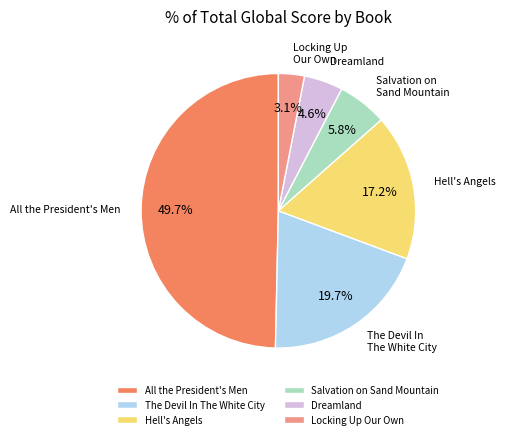

Rank the categories by value from highest to lowest.

All the President's Men, The Devil In The White City, Hell's Angels, Salvation on Sand Mountain, Dreamland, Locking Up Our Own